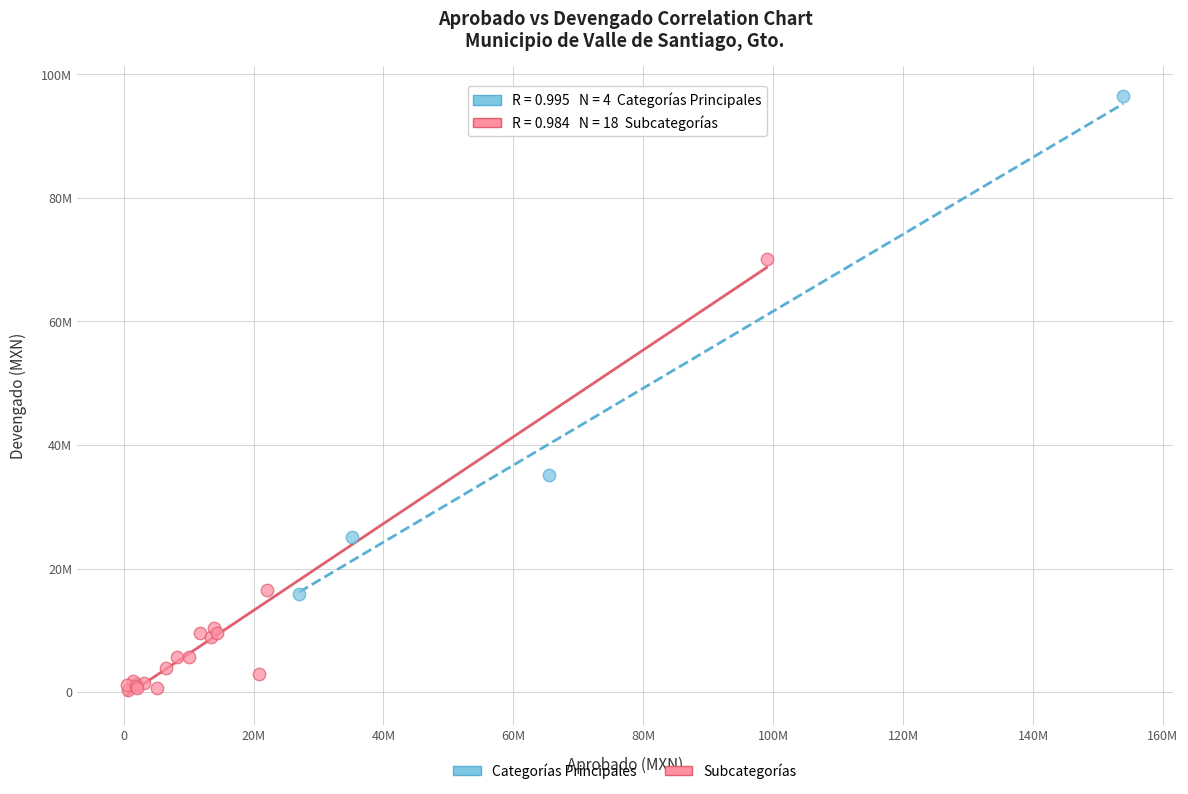

What are all the series names shown in the legend?

Categorías Principales, Subcategorías